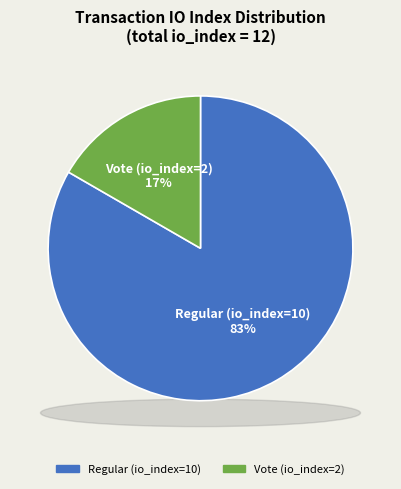

To the nearest percent, what is the combined percentage of Regular (io_index=10) and Vote (io_index=2)?

100%